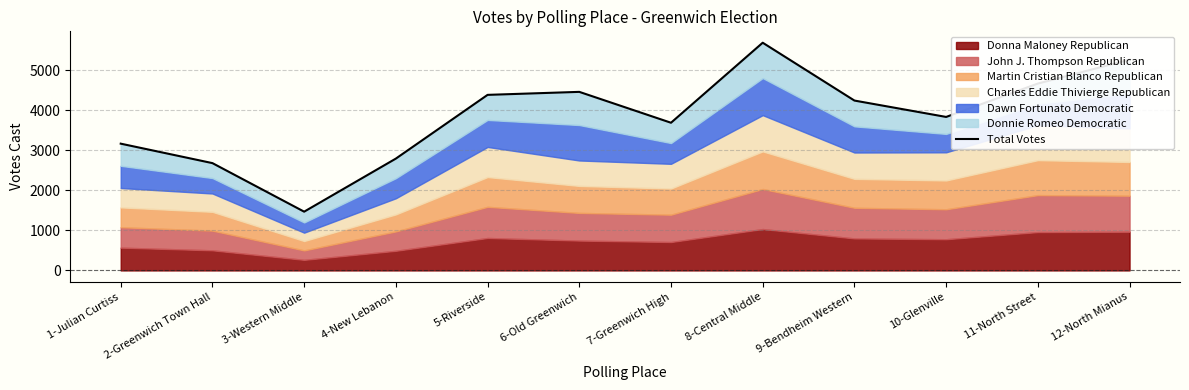

List the labels in order of value, largest first.

8-Central Middle, 12-North Mianus, 11-North Street, 6-Old Greenwich, 5-Riverside, 9-Bendheim Western, 10-Glenville, 7-Greenwich High, 1-Julian Curtiss, 4-New Lebanon, 2-Greenwich Town Hall, 3-Western Middle